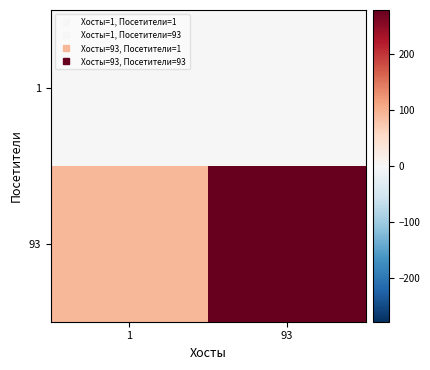

Which label corresponds to the smallest value in the chart?

1